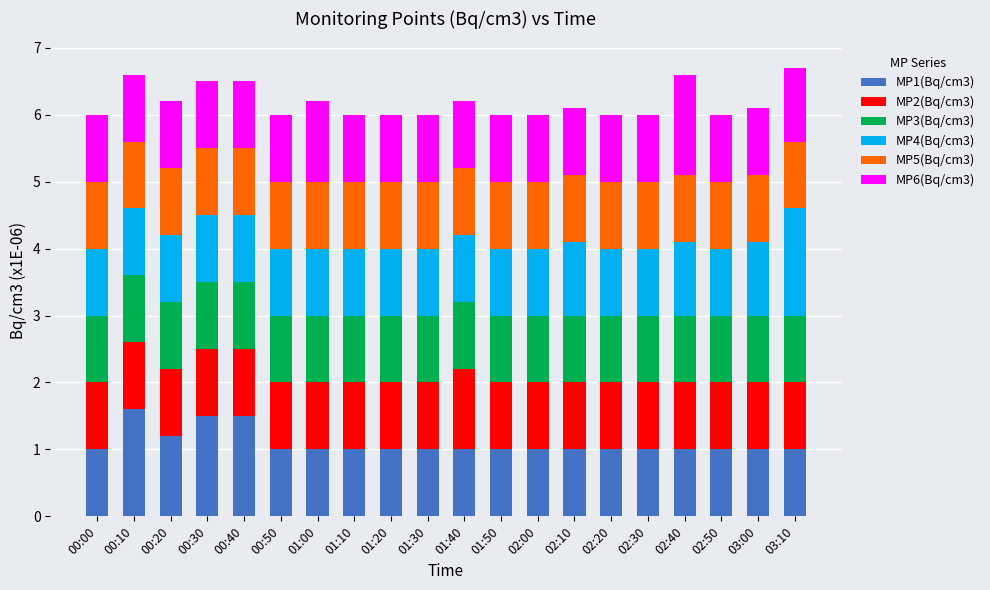

What is the difference between the maximum and minimum values in the MP1(Bq/cm3) series?

0.6